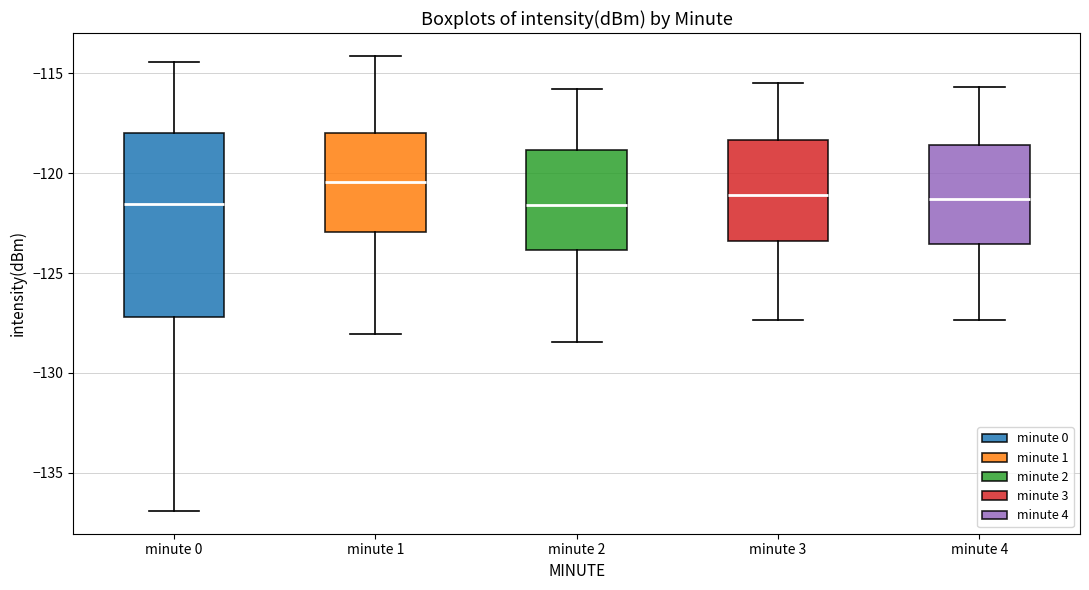

Reading left to right, transcribe this box plot: for each box, give where its median line is, the range the box spans, and where its two whiskers end, as read against the y-axis. The values are not printed on the chart, so give them approximately, as read against the axis.

minute 0: median -121.5, box -127.0 to -118.0, whiskers -137.0 to -114.5
minute 1: median -120.5, box -123.0 to -118.0, whiskers -128.0 to -114.0
minute 2: median -121.5, box -124.0 to -119.0, whiskers -128.5 to -116.0
minute 3: median -121.0, box -123.5 to -118.5, whiskers -127.5 to -115.5
minute 4: median -121.5, box -123.5 to -118.5, whiskers -127.5 to -115.5